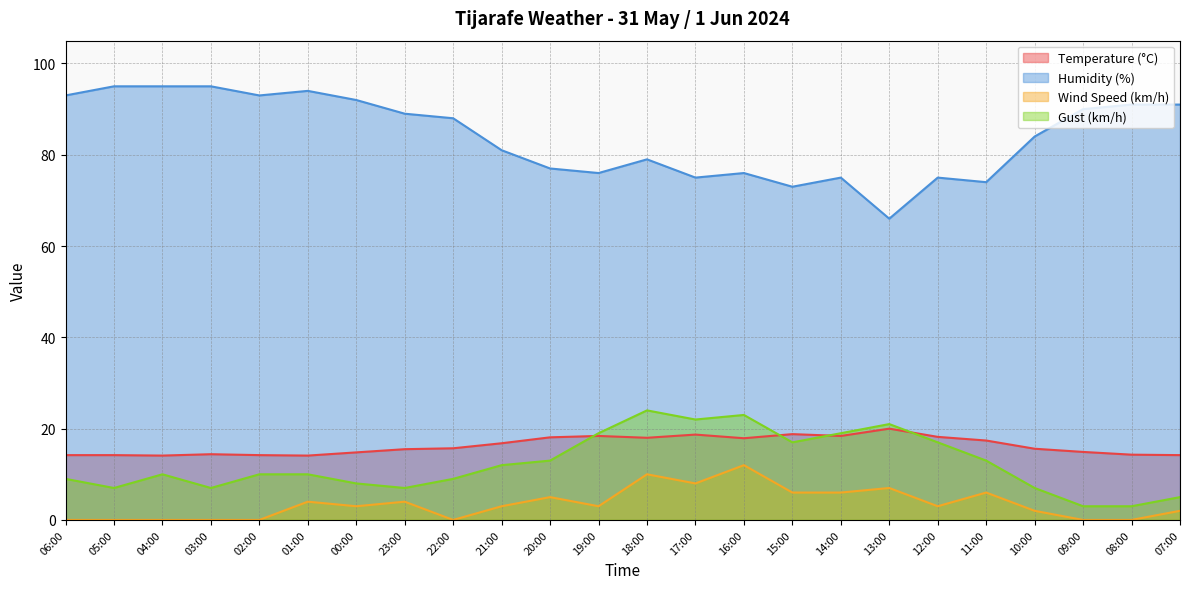

Which series has the largest total across all categories?

Humidity (%)